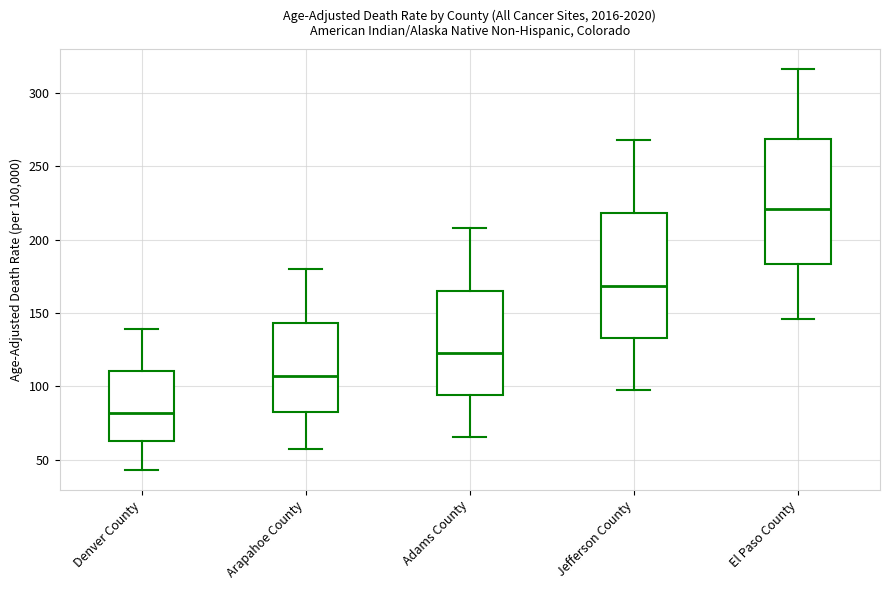

Reading left to right, transcribe this box plot: for each box, give where its median line is, the range the box spans, and where its two whiskers end, as read against the y-axis. The values are not printed on the chart, so give them approximately, as read against the axis.

Denver County: median 80, box 65 to 110, whiskers 45 to 140
Arapahoe County: median 105, box 80 to 145, whiskers 60 to 180
Adams County: median 125, box 95 to 165, whiskers 65 to 210
Jefferson County: median 170, box 135 to 220, whiskers 100 to 265
El Paso County: median 220, box 185 to 270, whiskers 145 to 315